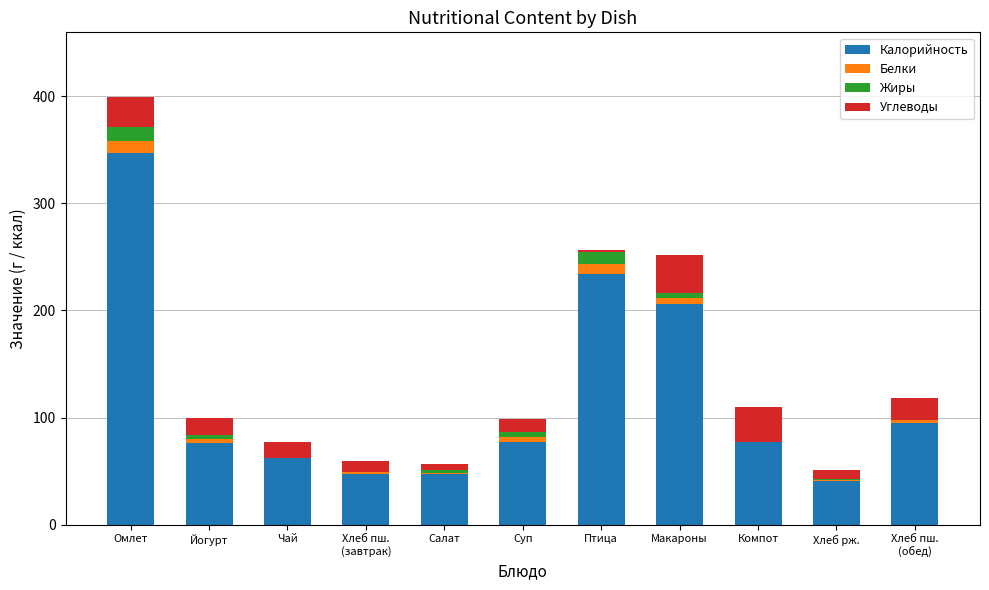

Which category has the highest value in the Калорийность series?

Омлет